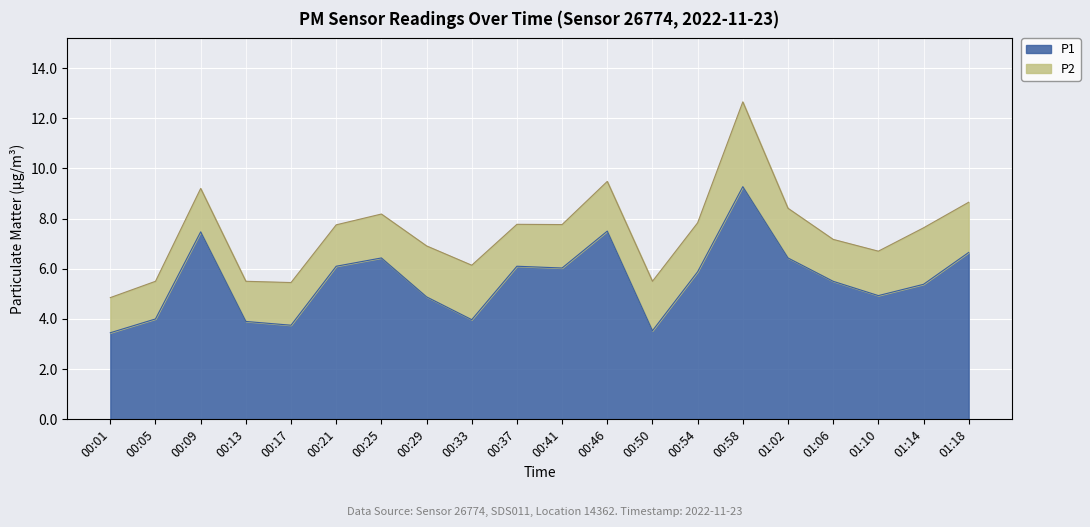

Rank the categories by value from lowest to highest.

00:01, 00:50, 00:17, 00:13, 00:33, 00:05, 00:29, 01:10, 01:14, 01:06, 00:54, 00:41, 00:21, 00:37, 00:25, 01:02, 01:18, 00:09, 00:46, 00:58